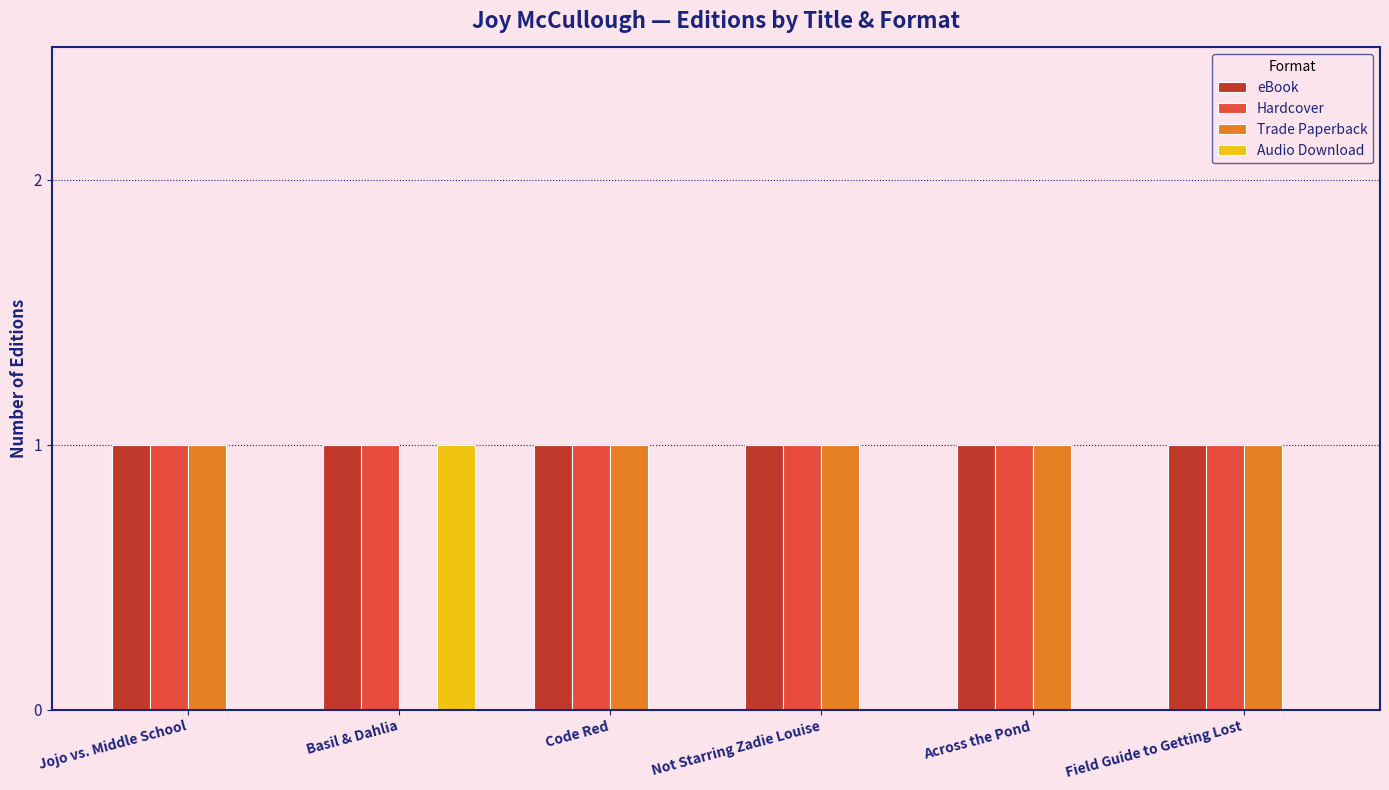

Reading left to right, transcribe all the data shown in this chart.

eBook: Jojo vs. Middle School=1	Basil & Dahlia=1	Code Red=1	Not Starring Zadie Louise=1	Across the Pond=1	Field Guide to Getting Lost=1
Hardcover: Jojo vs. Middle School=1	Basil & Dahlia=1	Code Red=1	Not Starring Zadie Louise=1	Across the Pond=1	Field Guide to Getting Lost=1
Trade Paperback: Jojo vs. Middle School=1	Basil & Dahlia=0	Code Red=1	Not Starring Zadie Louise=1	Across the Pond=1	Field Guide to Getting Lost=1
Audio Download: Jojo vs. Middle School=0	Basil & Dahlia=1	Code Red=0	Not Starring Zadie Louise=0	Across the Pond=0	Field Guide to Getting Lost=0